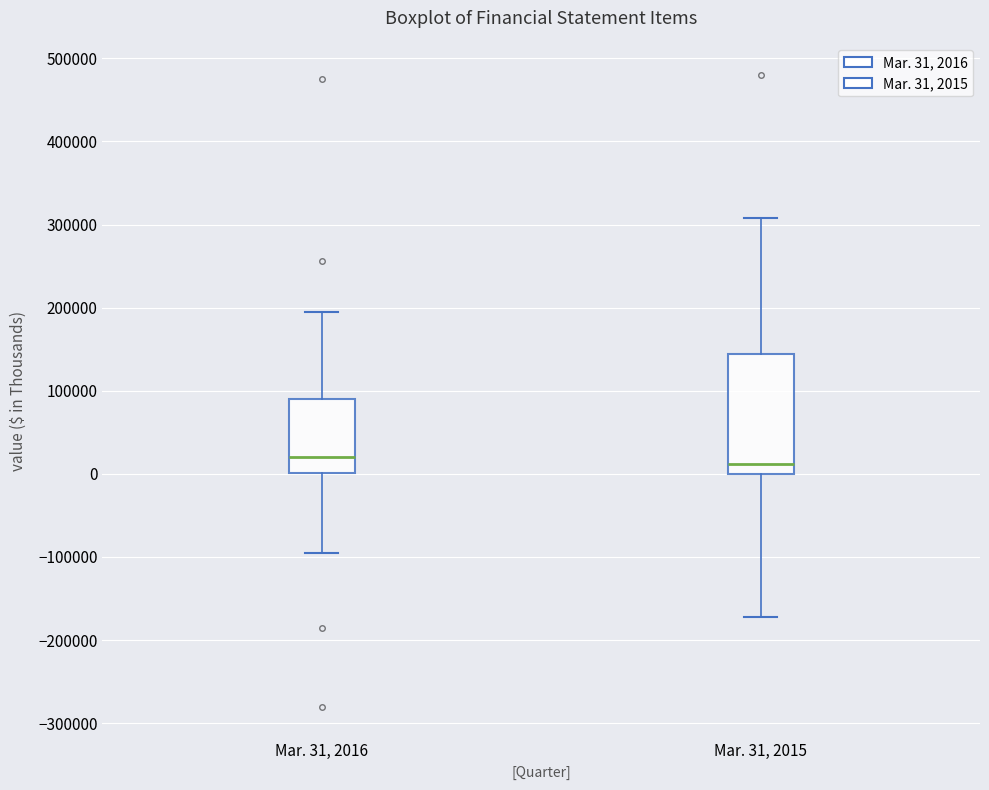

Reading left to right, read every box against the y-axis: the position of its median line, the range the box covers, and the ends of its whiskers. The values are not printed on the chart, so give them approximately, as read against the axis.

Mar. 31, 2016: median 20000, box 0 to 90000, whiskers -100000 to 190000
Mar. 31, 2015: median 10000, box 0 to 140000, whiskers -170000 to 310000